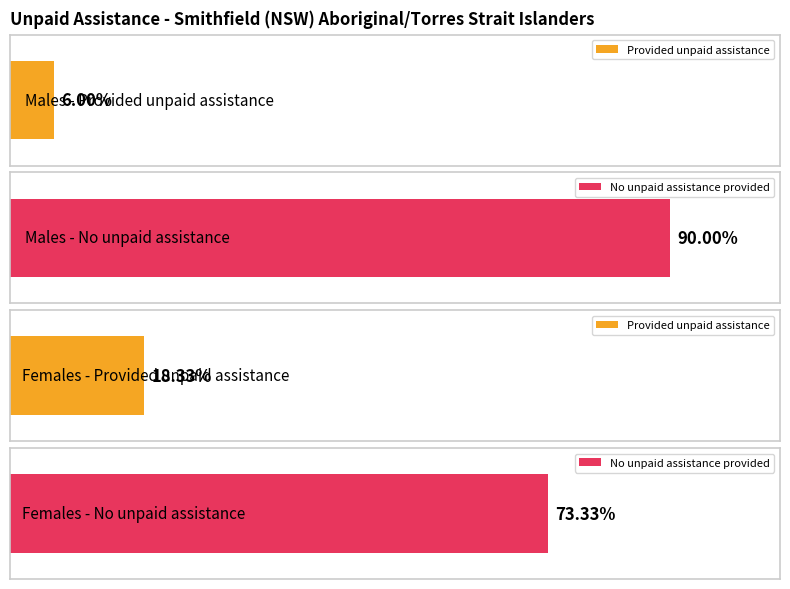

The No unpaid assistance provided series shows 9 at Persons (25-34). True or false?

False